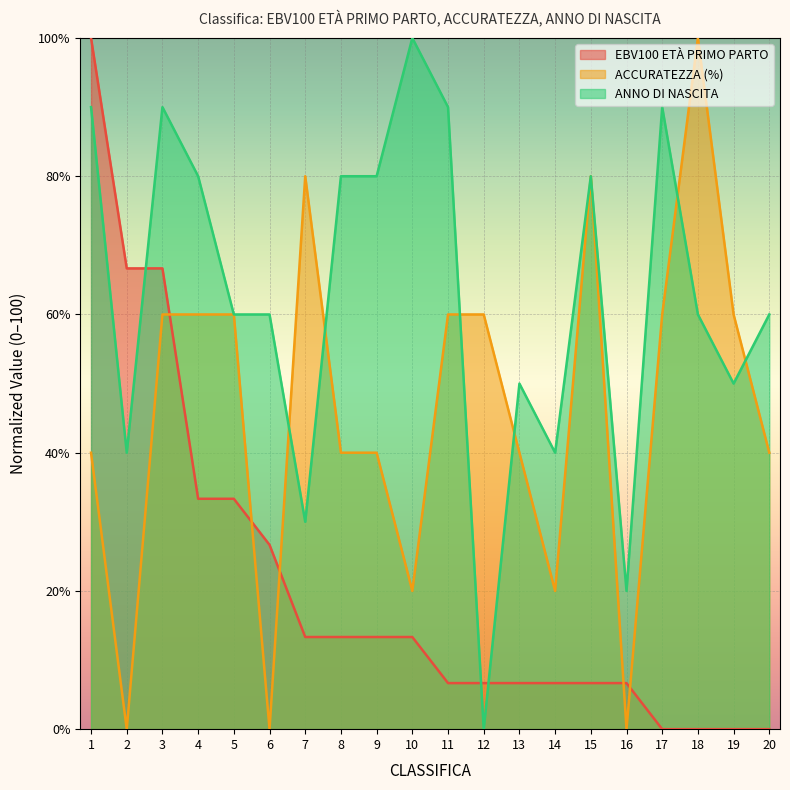

What is the value of the EBV100 ETÀ PRIMO PARTO point at the 8th from the left?

13.3